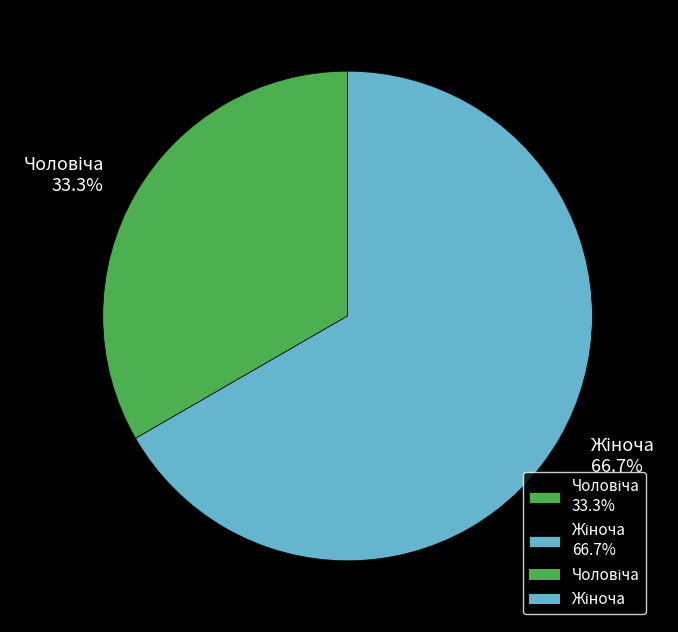

Is there a majority slice in this chart?

Yes